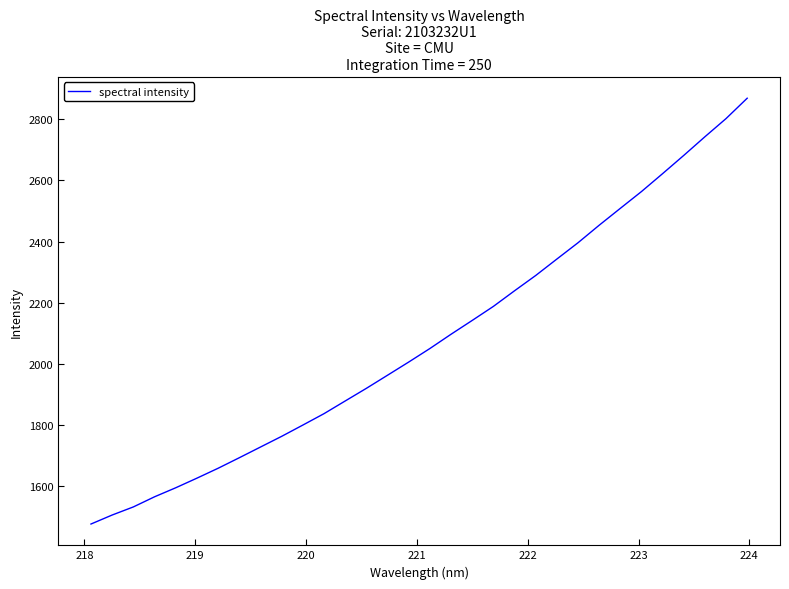

How many lines are shown in the chart?

1